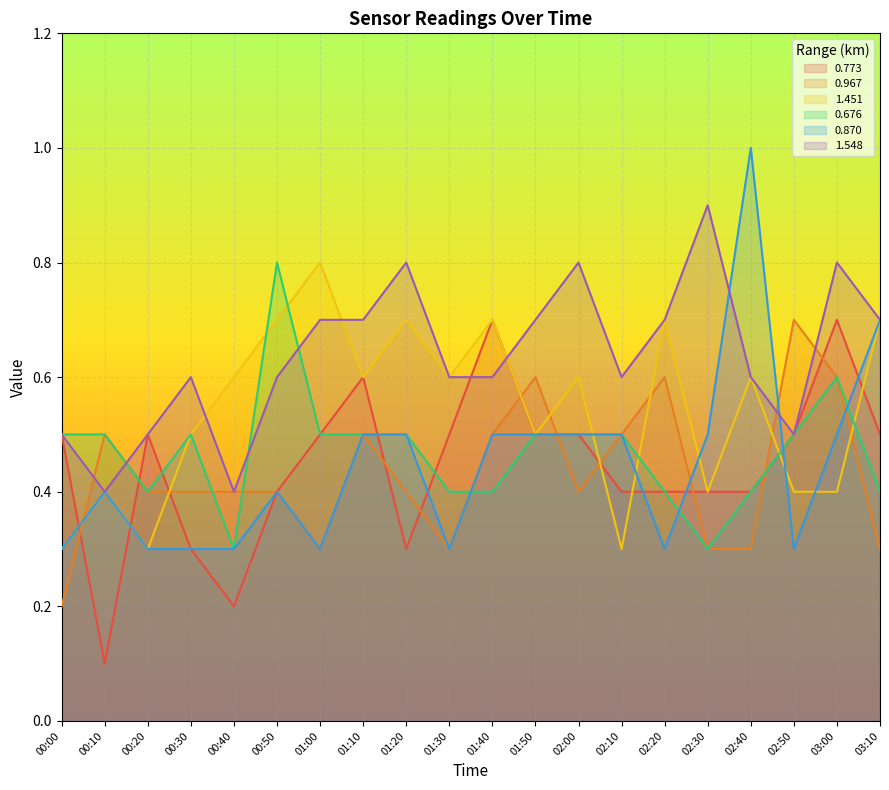

How many intersections are there between 1.451 and 0.870?

5